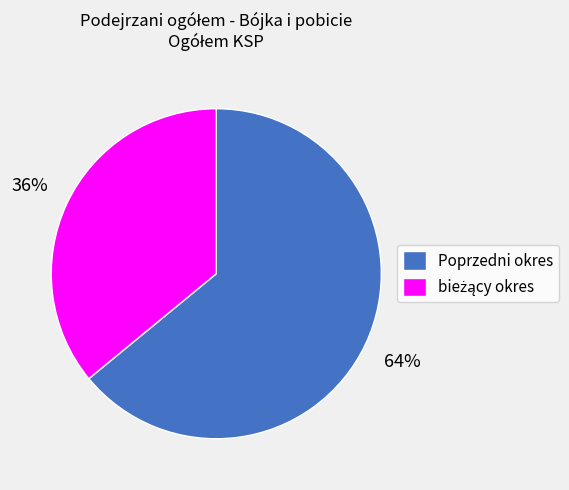

Which slice is the largest?

Poprzedni okres